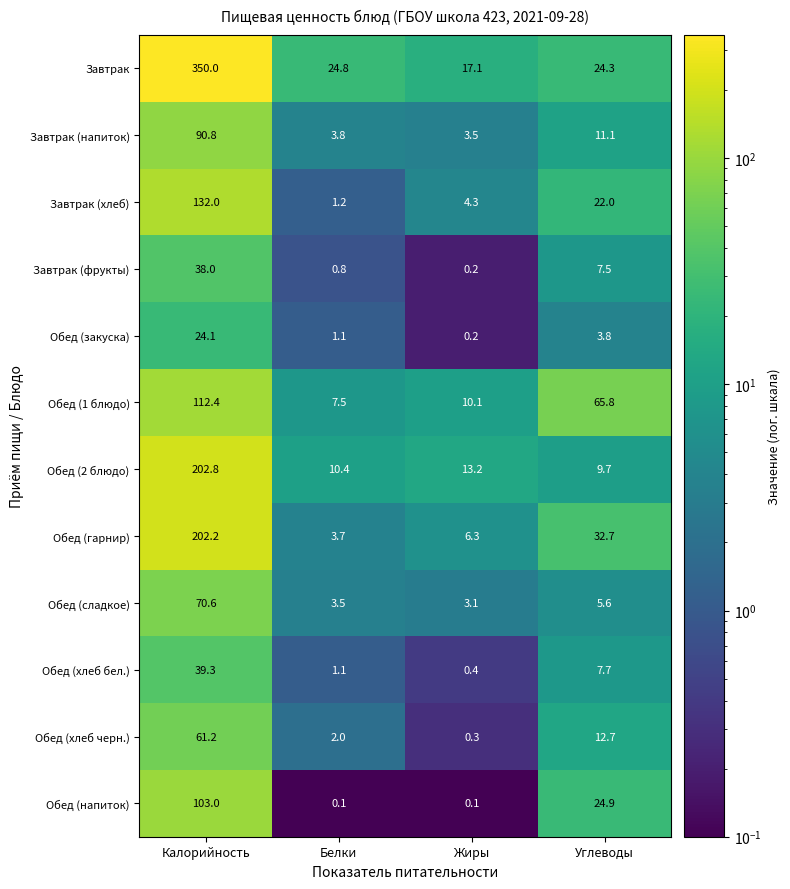

At which label does Завтрак (напиток) first exceed 11?

Калорийность